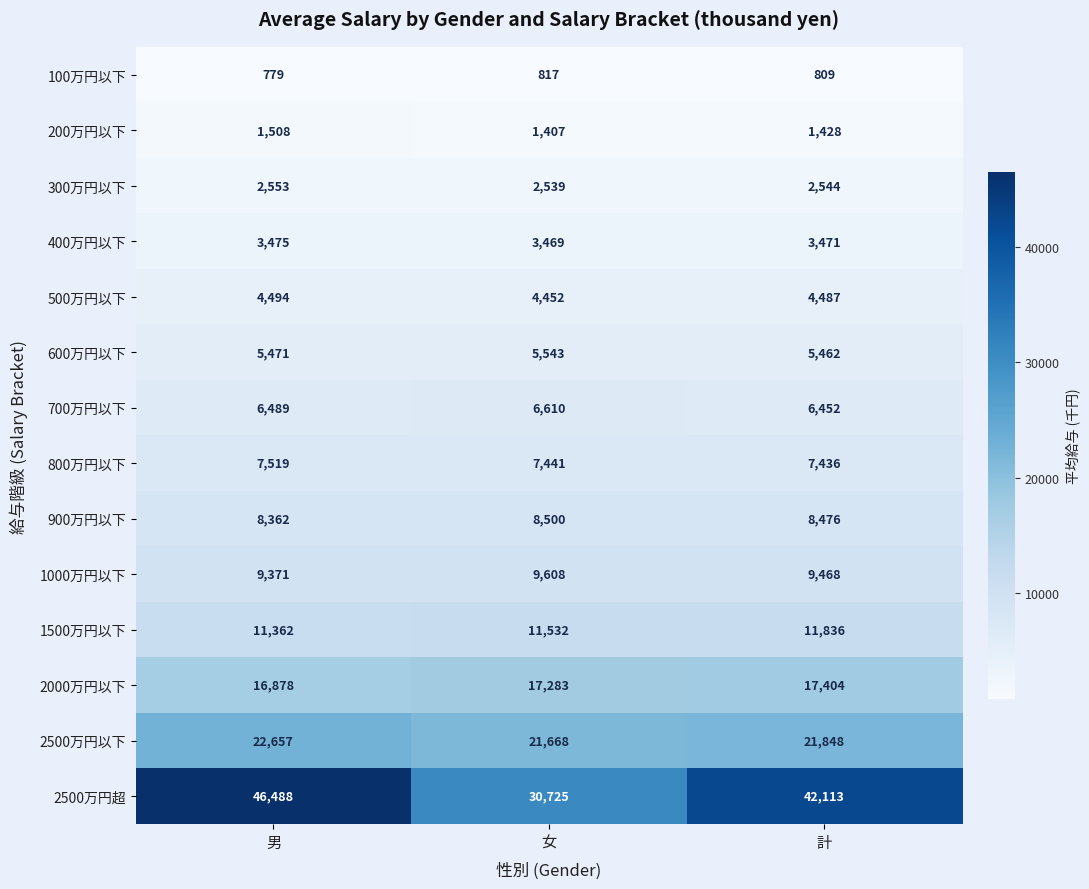

Is it true that 2500万円超 equals 51458 at 女?

False